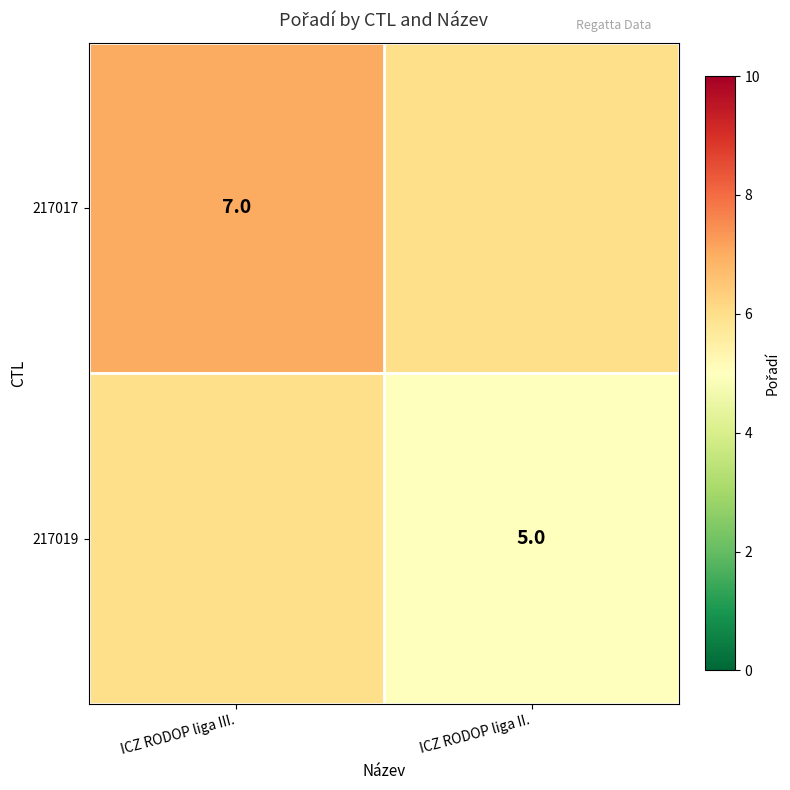

At how many categories does at least one series exceed 5?

2